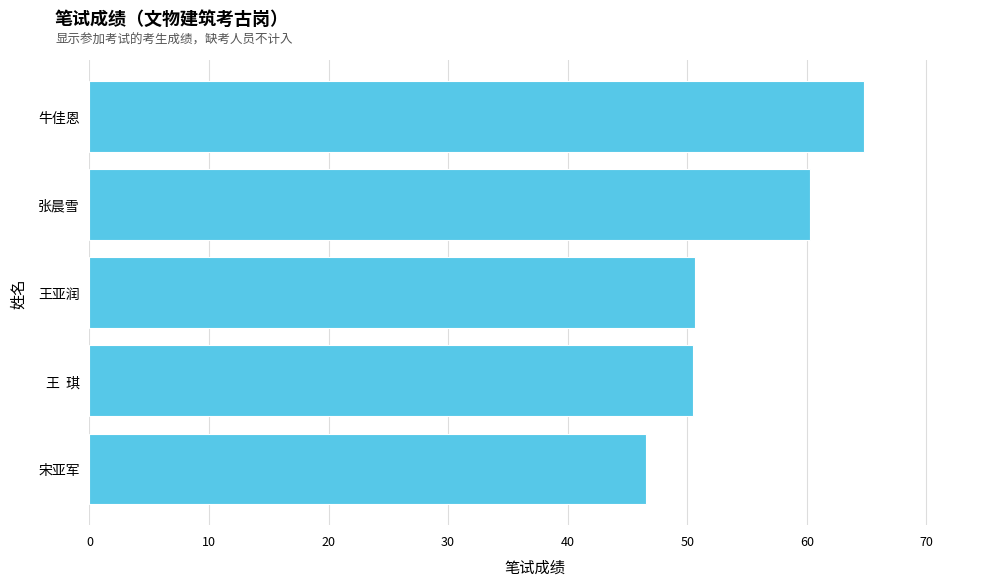

What is the average value?

54.5